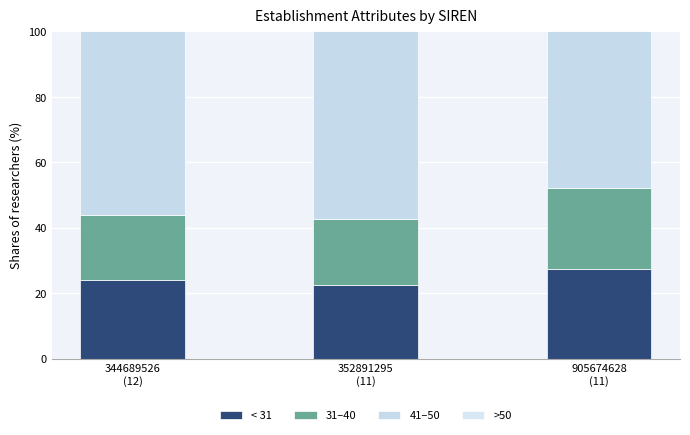

The < 31 series shows 27.4 at 905674628
(11). True or false?

True